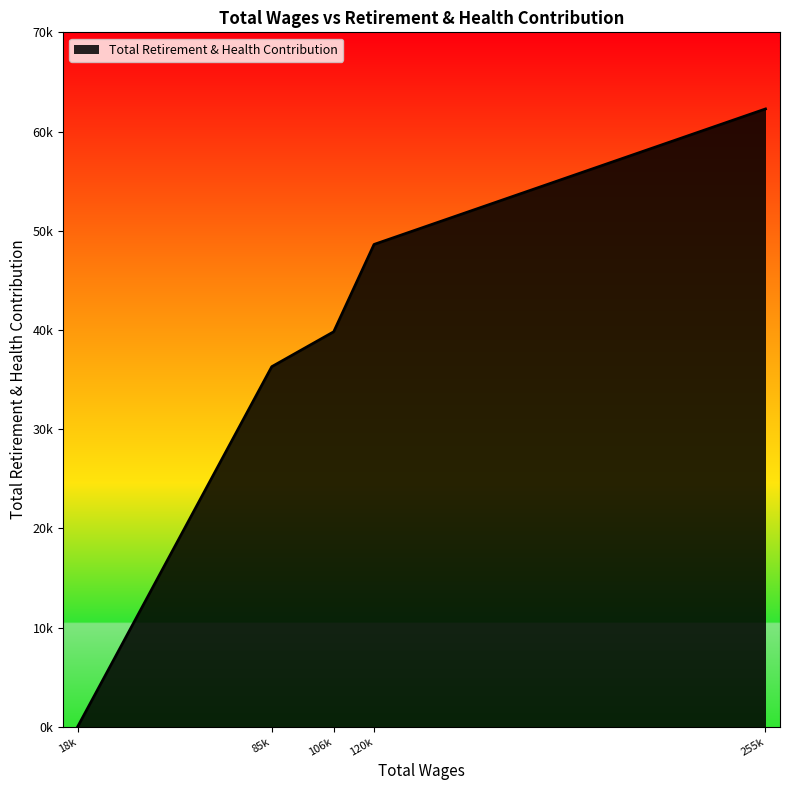

What is the average value?

37401